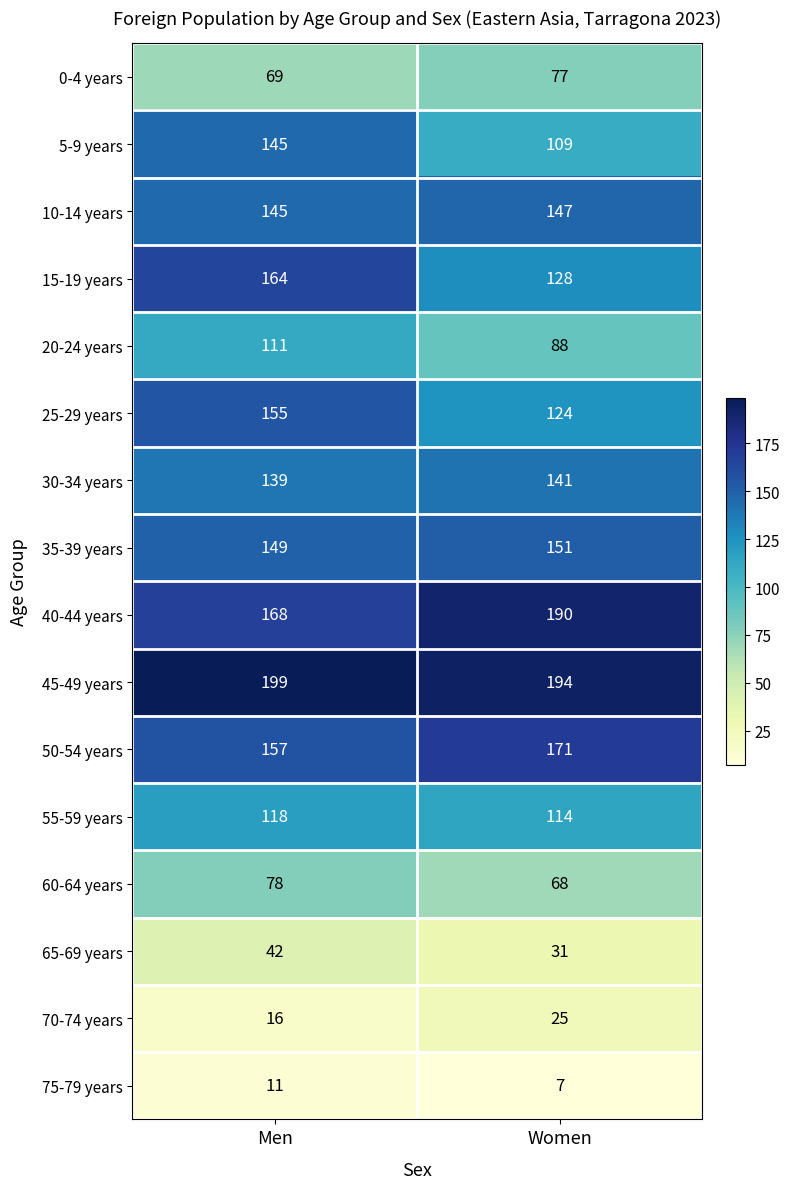

What is the minimum value shown in the chart?

7